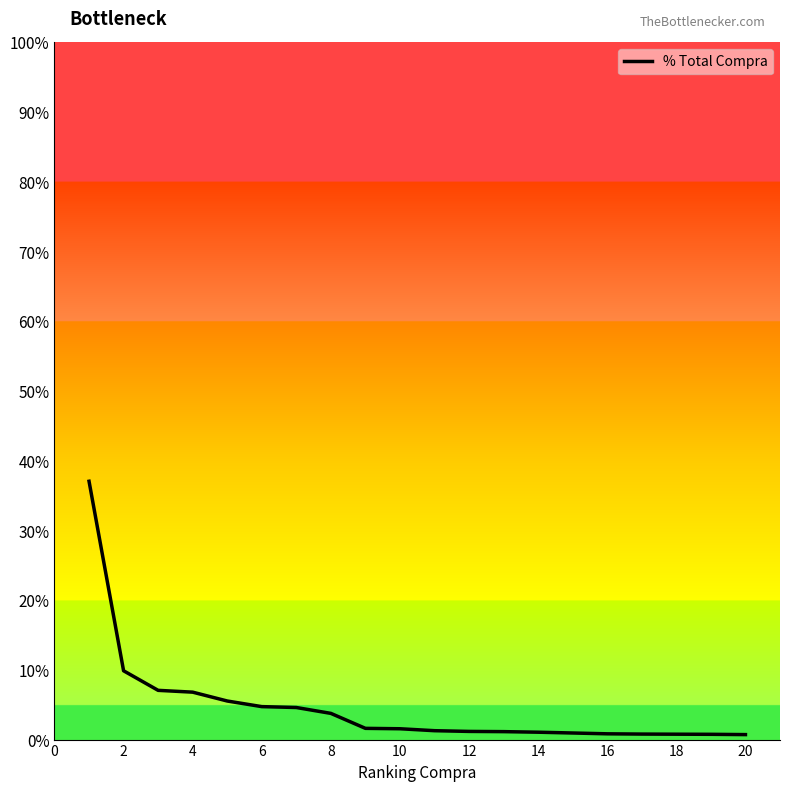

Does the chart have visible grid lines?

No